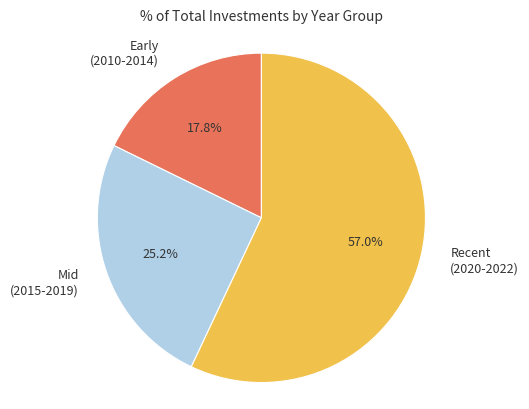

Is Early (2010-2014) the majority of the pie?

No